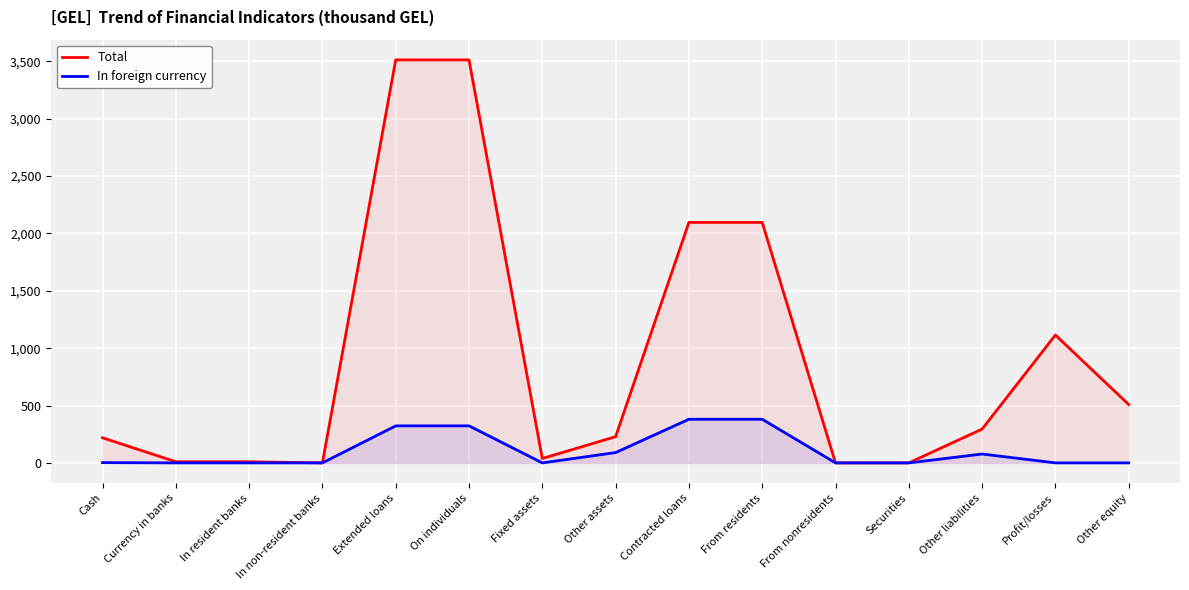

At which category does the chart reach its minimum across all series?

In non-resident banks